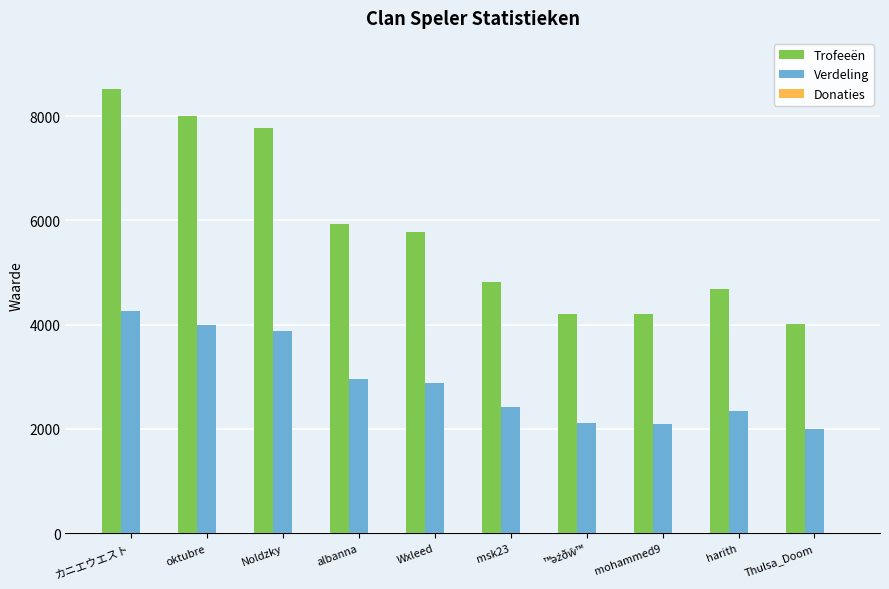

Are the bars horizontal?

No